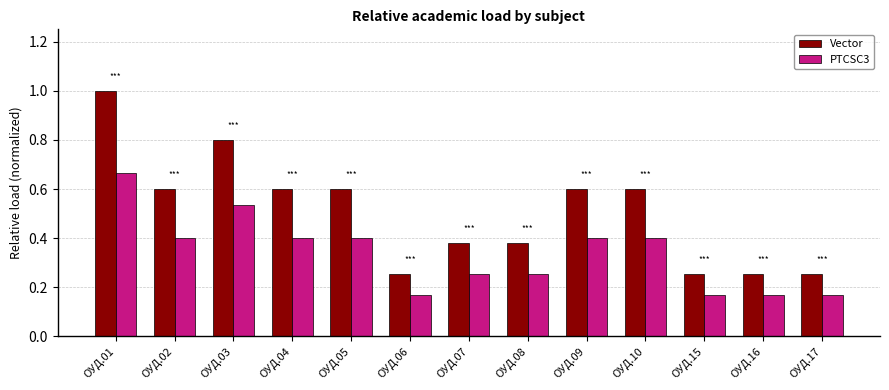

At which label does Vector reach its peak?

ОУД.01